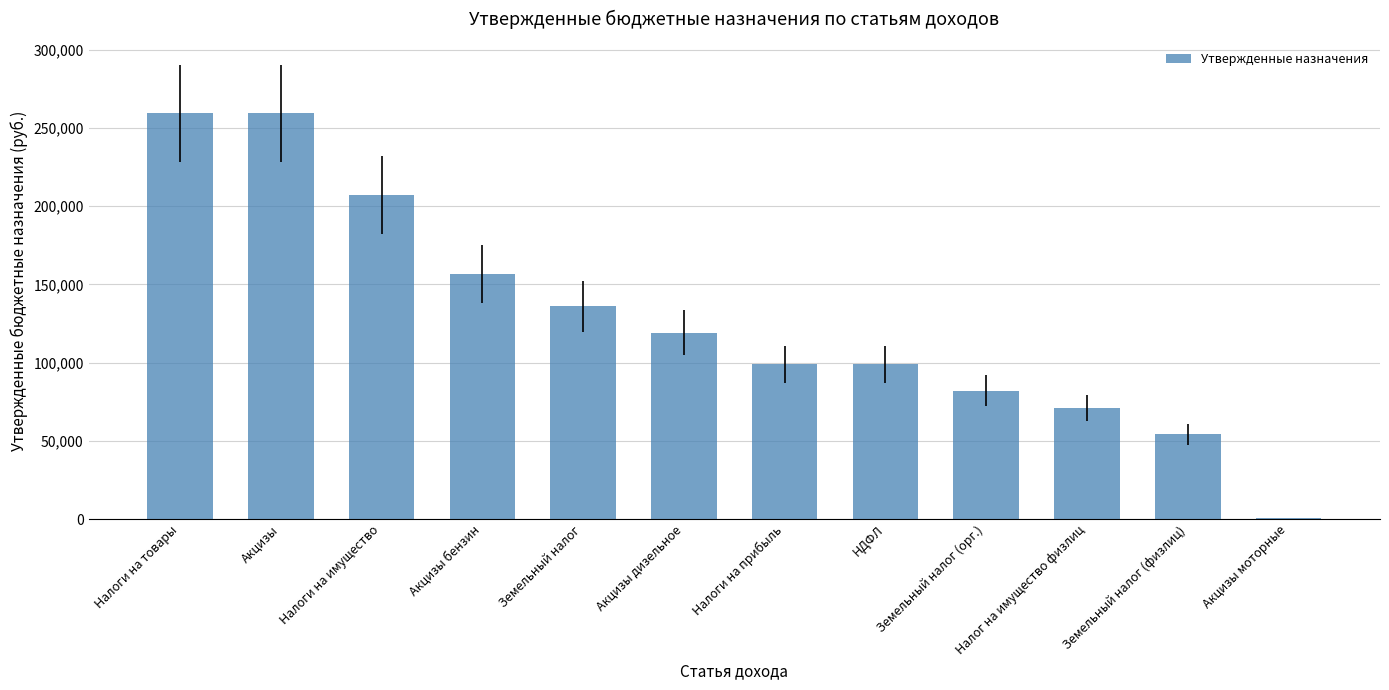

At which label is the value closest to 130039?

Земельный налог